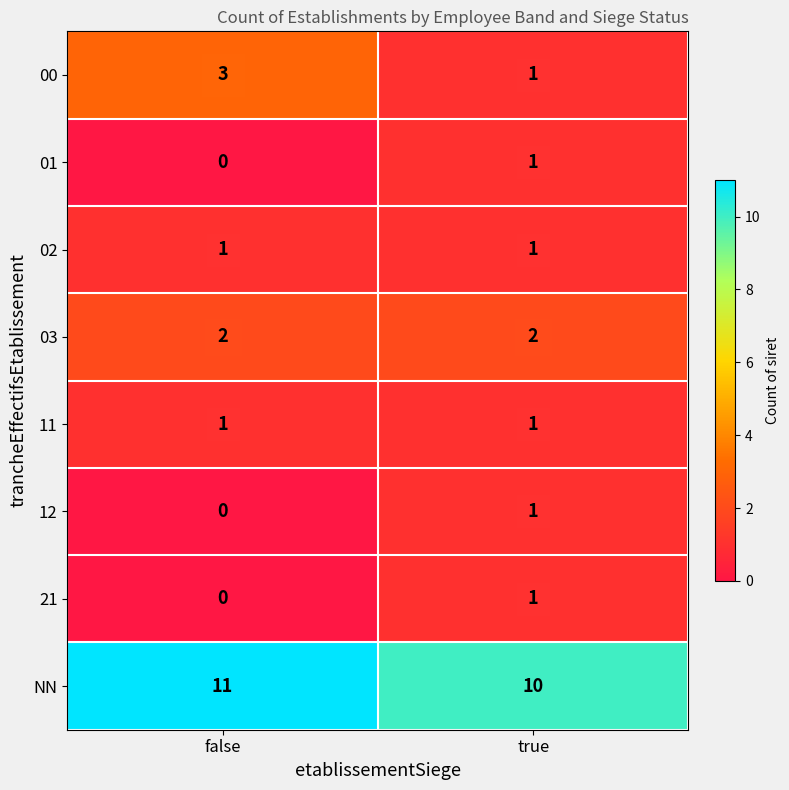

Rank the categories by 21 value from highest to lowest.

true, false